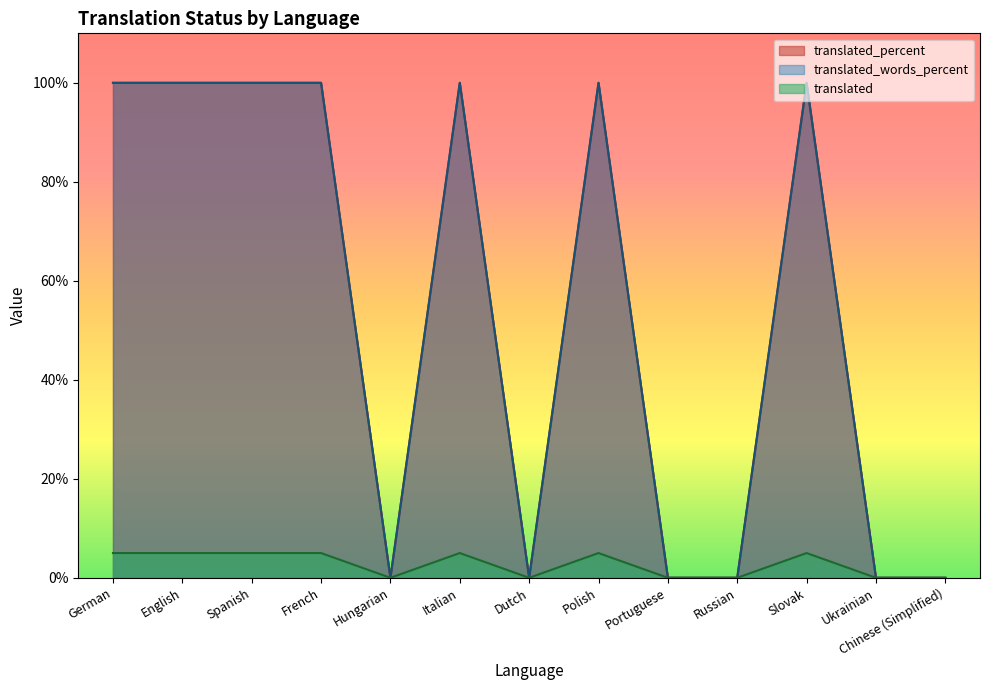

In translated_percent, how many points are higher than both neighbors (excluding endpoints)?

3